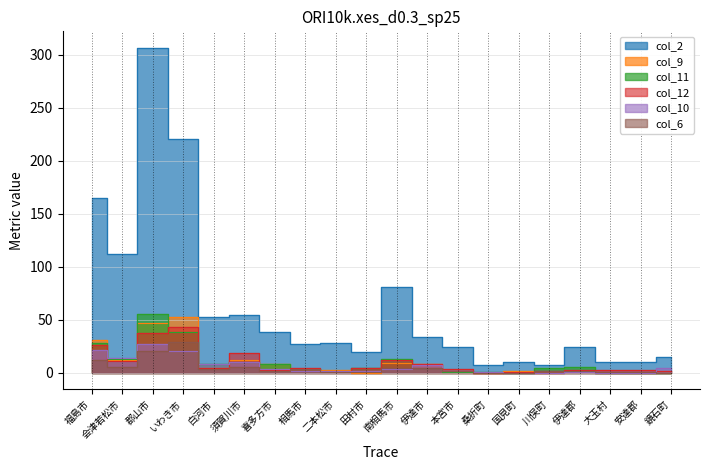

Between いわき市 and 本宮市, which series saw the biggest shift?

col_2